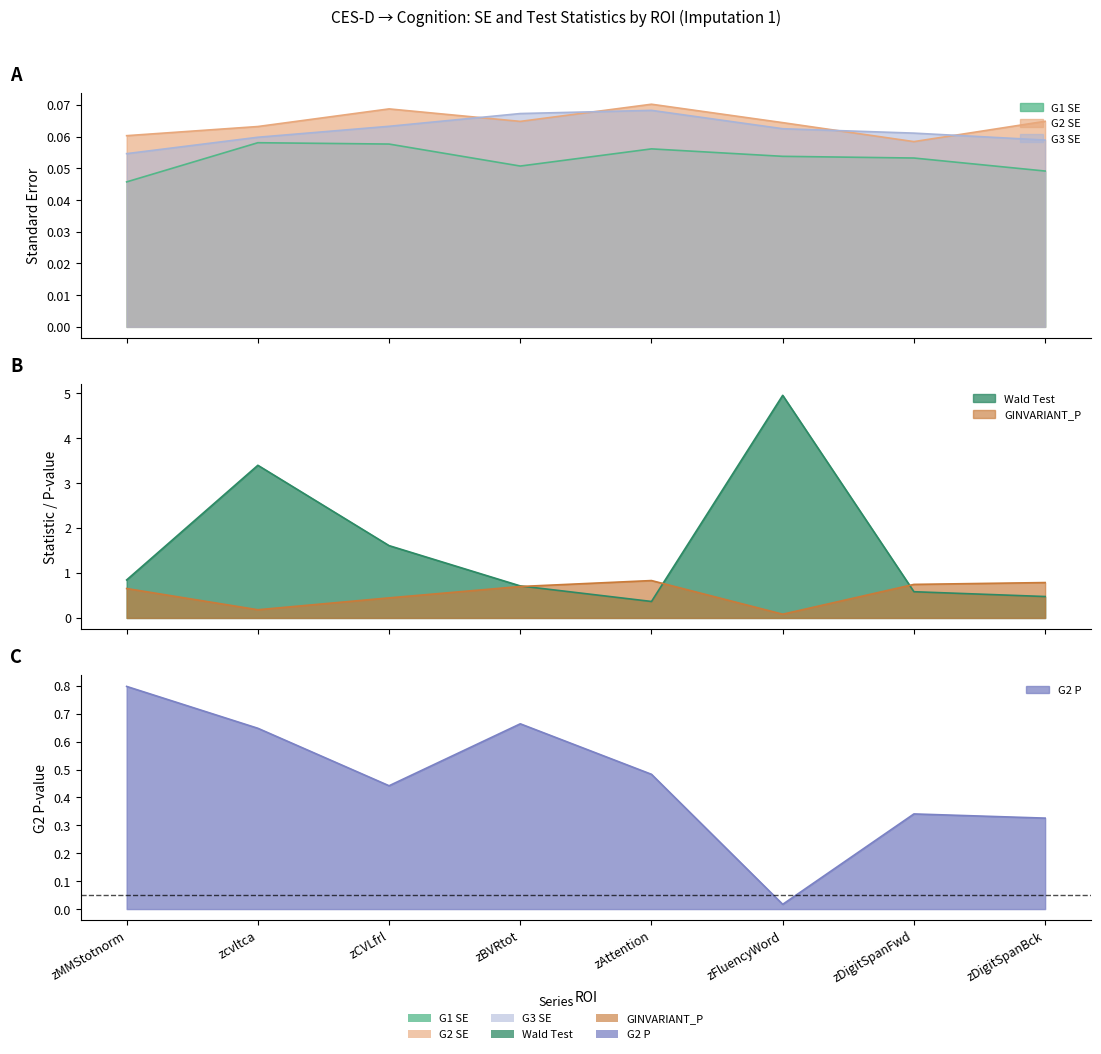

Reading right to left, extract all data points from this chart.

G1 SE: zDigitSpanBck=0.0	zDigitSpanFwd=0.1	zFluencyWord=0.1	zAttention=0.1	zBVRtot=0.1	zCVLfrl=0.1	zcvltca=0.1	zMMStotnorm=0.0
G2 SE: zDigitSpanBck=0.1	zDigitSpanFwd=0.1	zFluencyWord=0.1	zAttention=0.1	zBVRtot=0.1	zCVLfrl=0.1	zcvltca=0.1	zMMStotnorm=0.1
G3 SE: zDigitSpanBck=0.1	zDigitSpanFwd=0.1	zFluencyWord=0.1	zAttention=0.1	zBVRtot=0.1	zCVLfrl=0.1	zcvltca=0.1	zMMStotnorm=0.1
Wald Test: zDigitSpanBck=0.5	zDigitSpanFwd=0.6	zFluencyWord=5.0	zAttention=0.4	zBVRtot=0.7	zCVLfrl=1.6	zcvltca=3.4	zMMStotnorm=0.8
GINVARIANT_P: zDigitSpanBck=0.8	zDigitSpanFwd=0.7	zFluencyWord=0.1	zAttention=0.8	zBVRtot=0.7	zCVLfrl=0.4	zcvltca=0.2	zMMStotnorm=0.7
G2 P: zDigitSpanBck=0.3	zDigitSpanFwd=0.3	zFluencyWord=0.0	zAttention=0.5	zBVRtot=0.7	zCVLfrl=0.4	zcvltca=0.6	zMMStotnorm=0.8